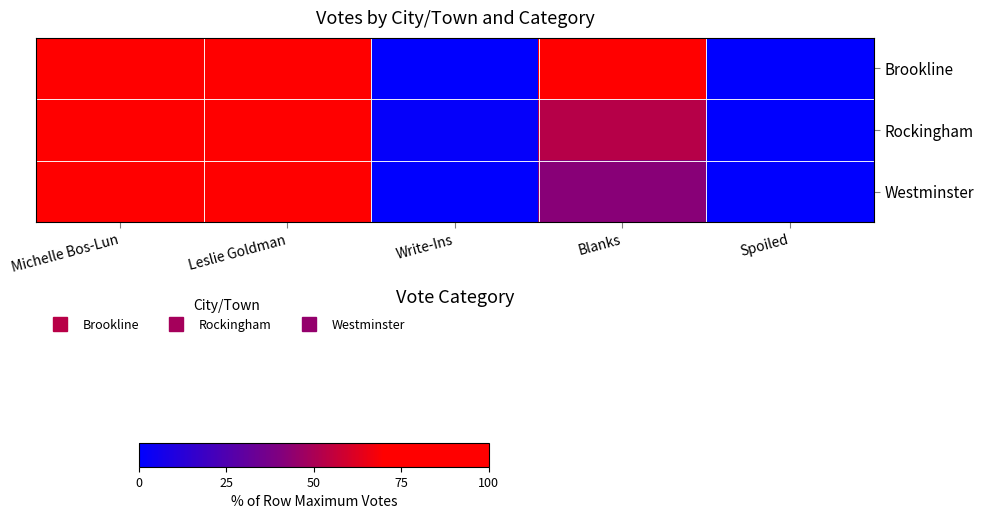

List the series in order of their overall mean, highest first.

Brookline, Rockingham, Westminster